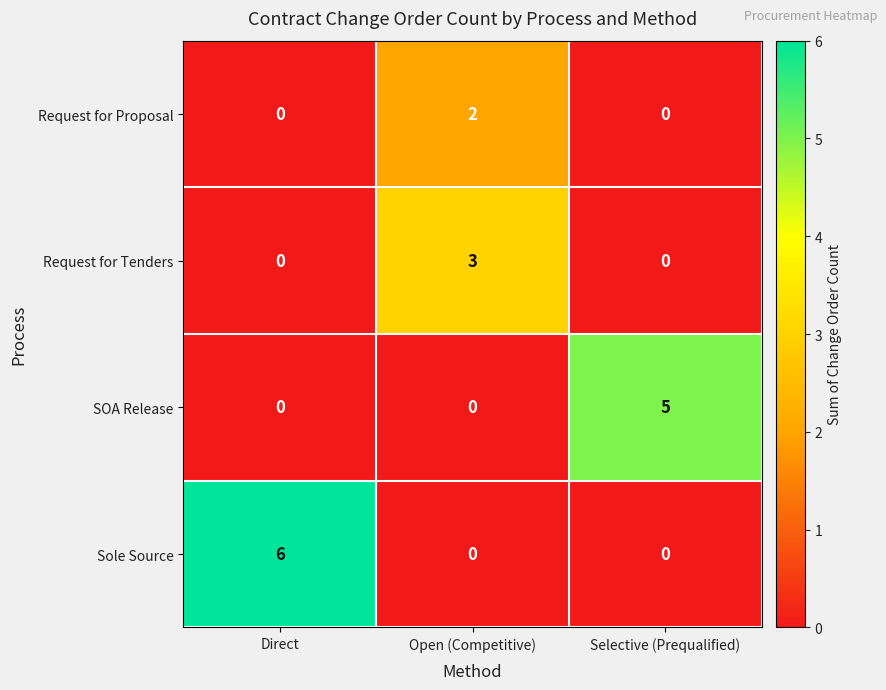

What is the difference between the maximum and second lowest values in the SOA Release series?

5